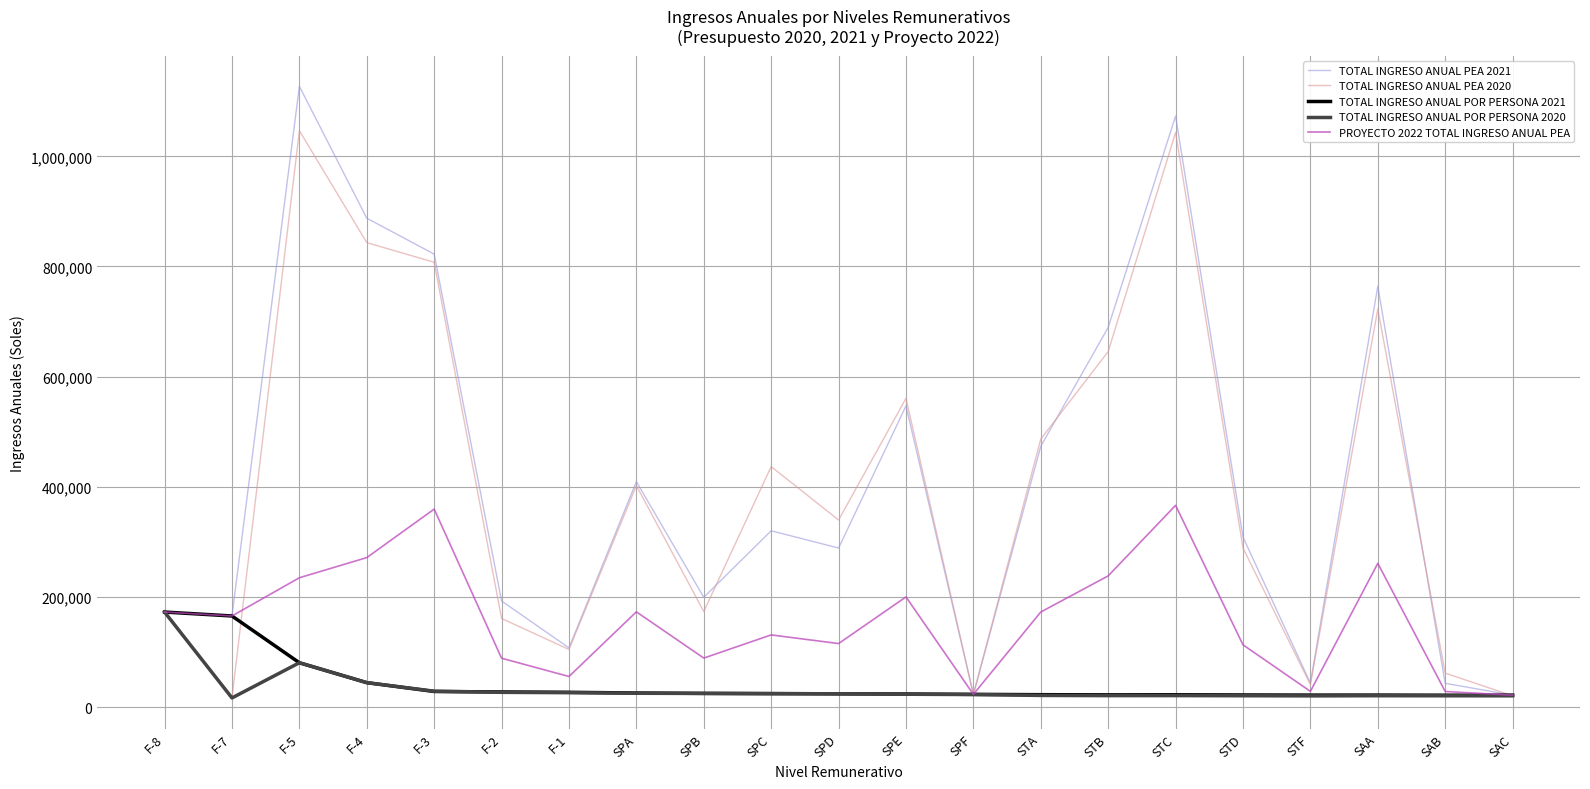

Is this an area chart (filled region under the line)?

No